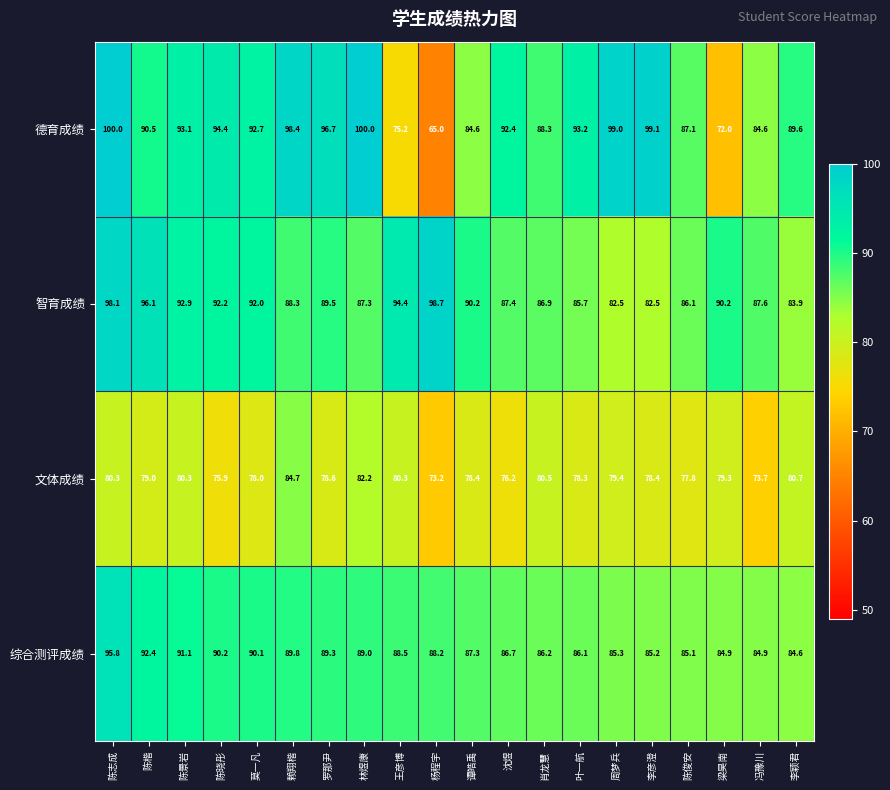

At which label does 综合测评成绩 first exceed 88?

陈志成